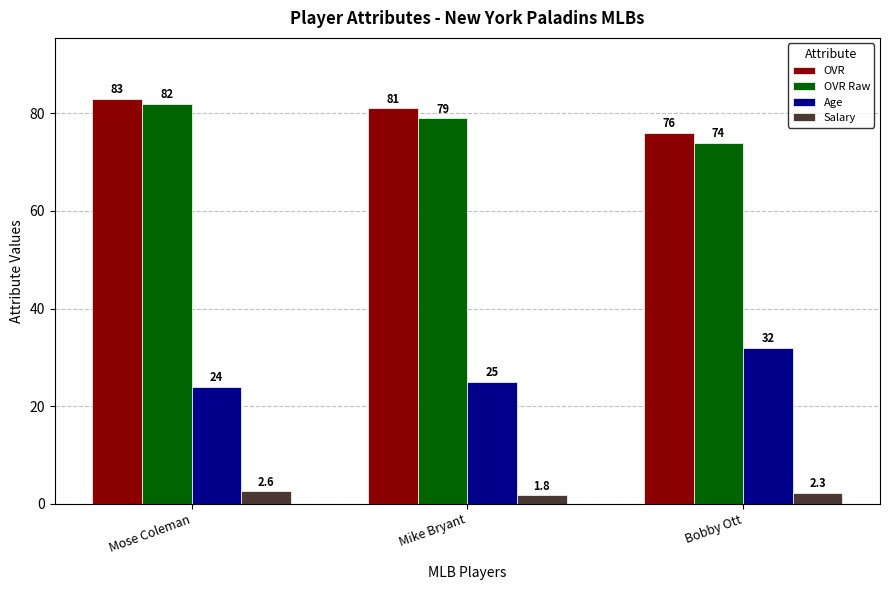

The value of OVR at Bobby Ott is 76.0. True or false?

True